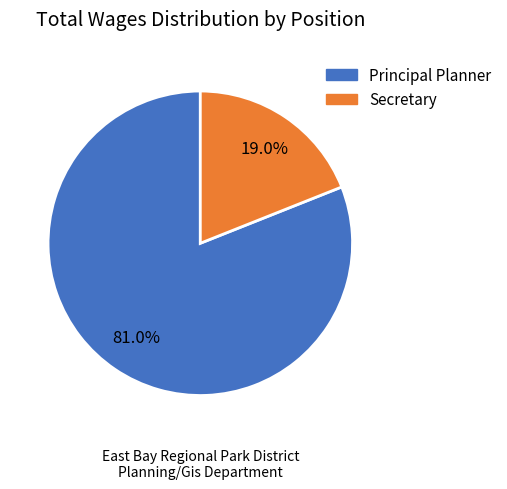

To the nearest percent, what is the difference between the Principal Planner and Secretary slice percentages?

62%